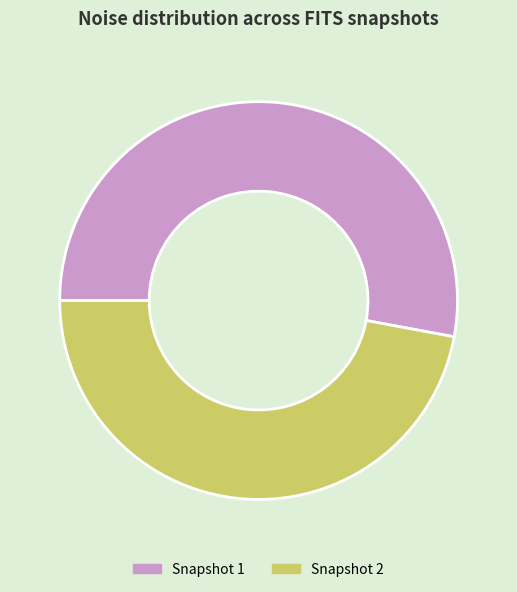

Rank the categories by value from highest to lowest.

Snapshot 1, Snapshot 2